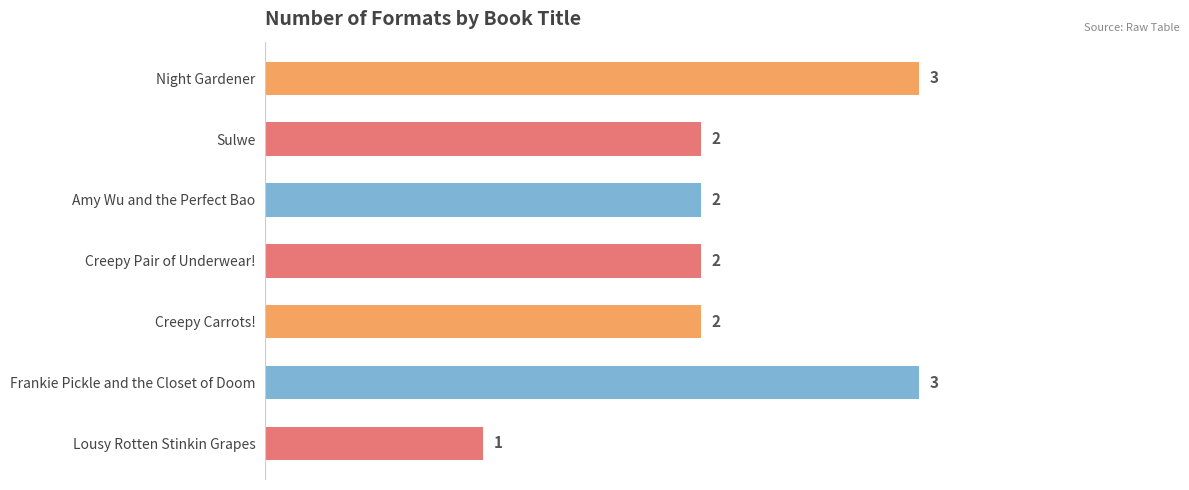

Reading top to bottom, list all the values displayed in this chart.

3	2	2	2	2	3	1